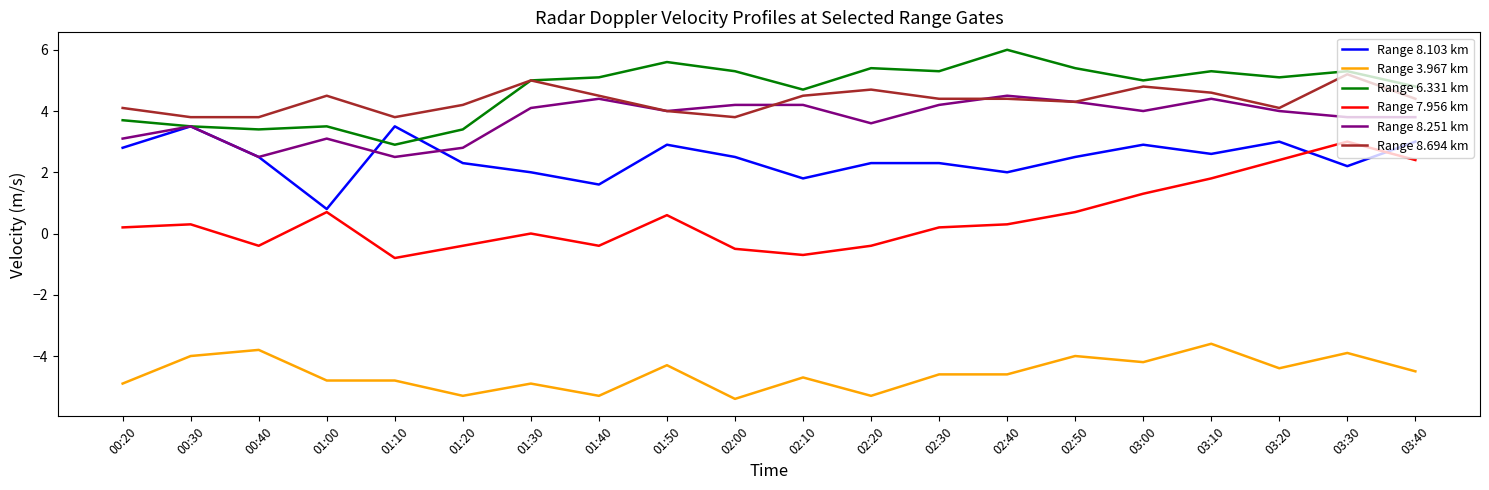

Which series has the largest total across all categories?

Range 6.331 km